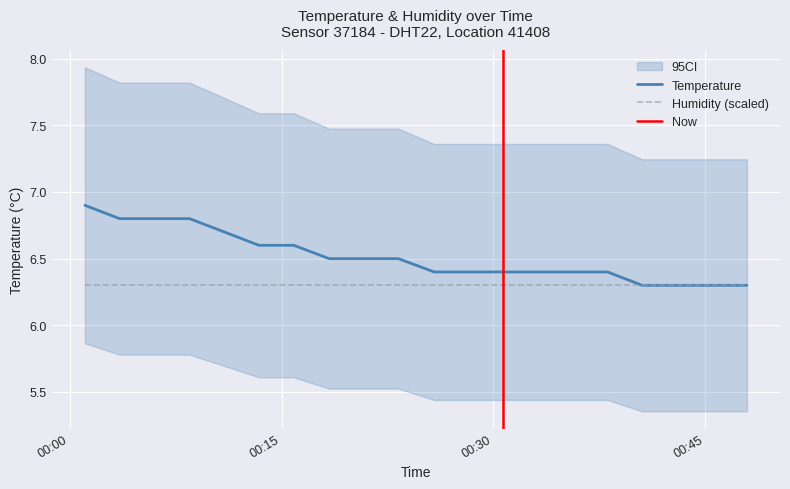

True or false: there are more than 1 points higher than both neighbors.

False